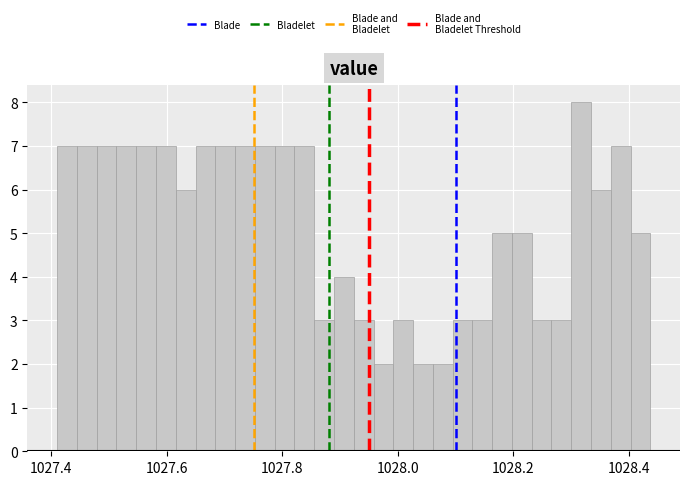

Around what value on the x-axis is the tallest bar? Give the approximate position of its centre, as read against the axis.

1028.32